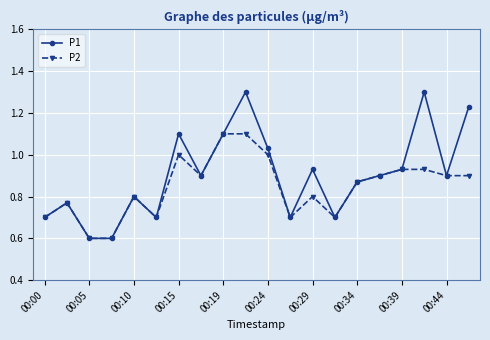

Which series has the largest total across all categories?

P1